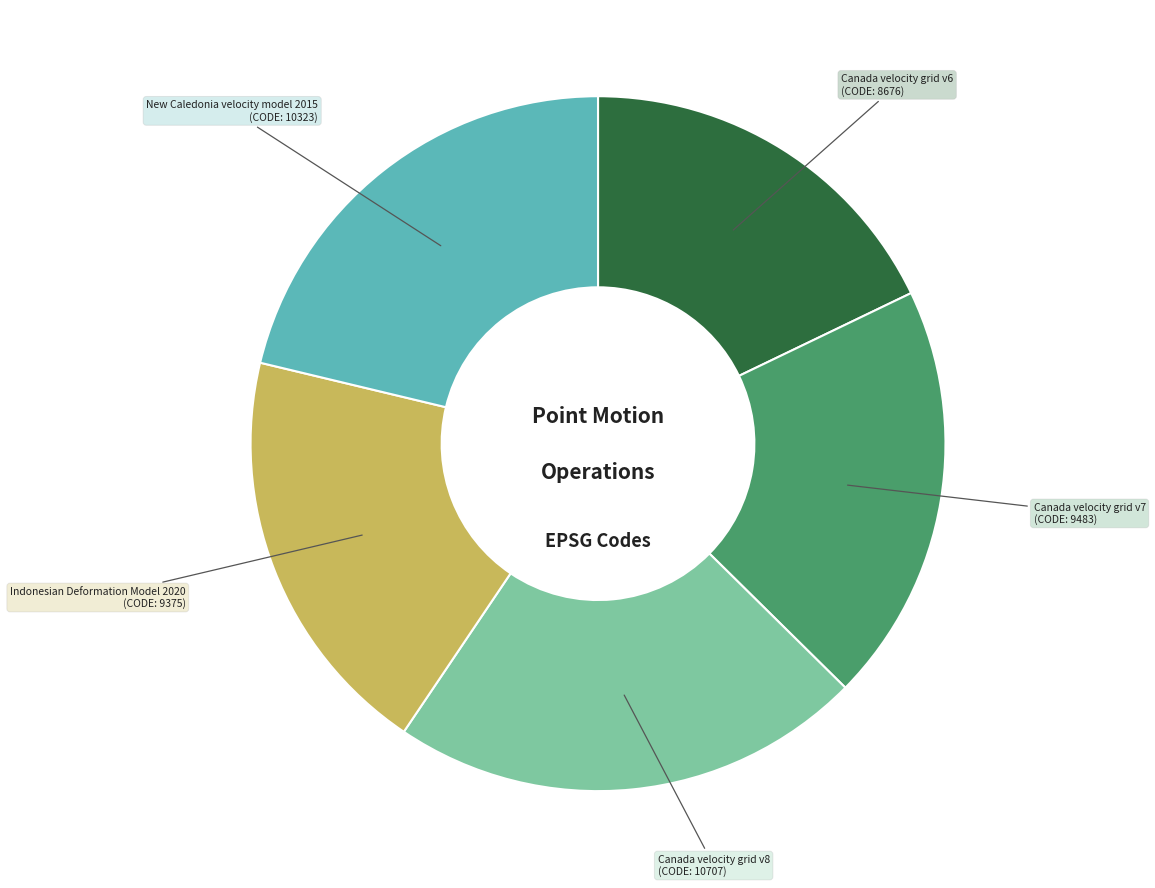

Does Canada velocity grid v8 account for over 50% of the chart?

No